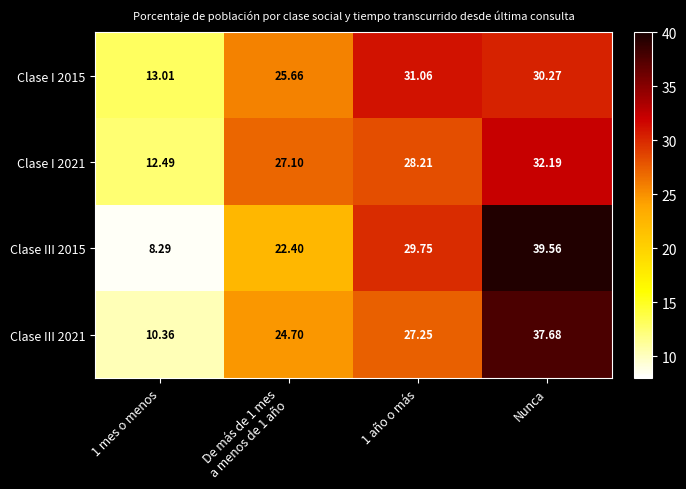

What is the total value across all series at 1 año o más?

116.3